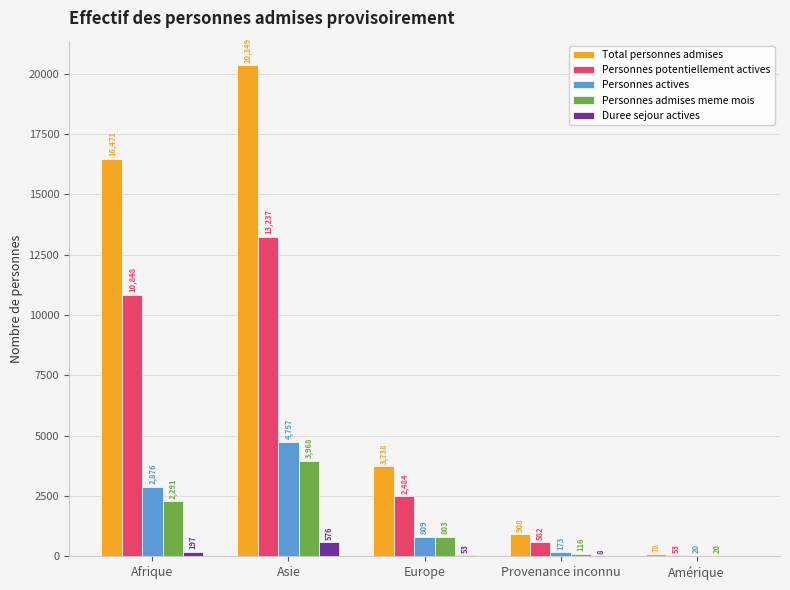

What is the difference between the Total personnes admises values at Amérique and Provenance inconnu?

830